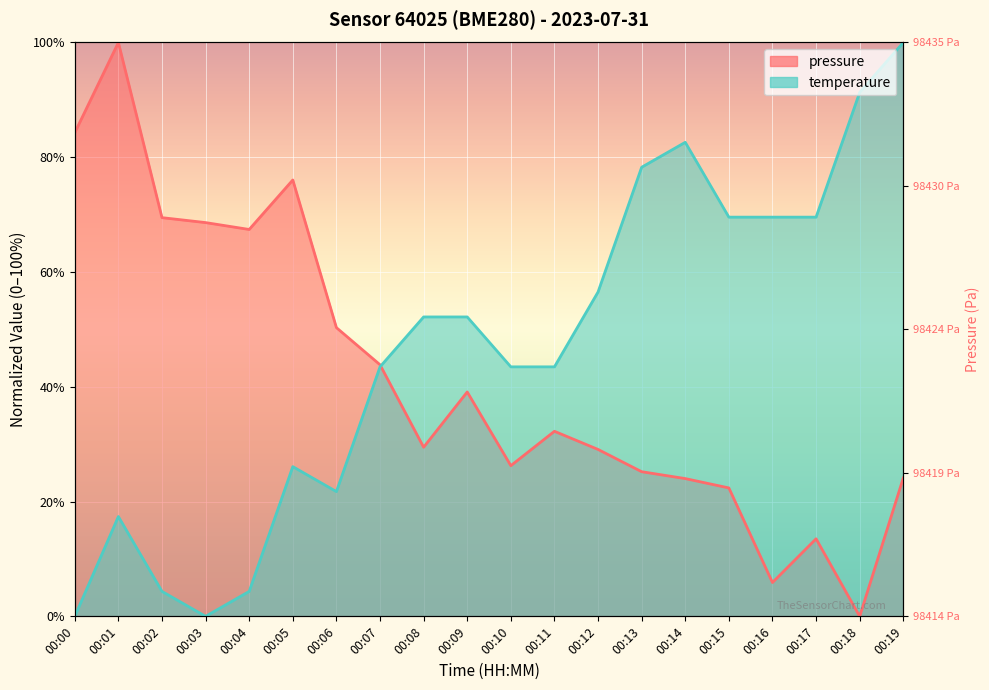

List the series in order of their overall mean, highest first.

temperature, pressure